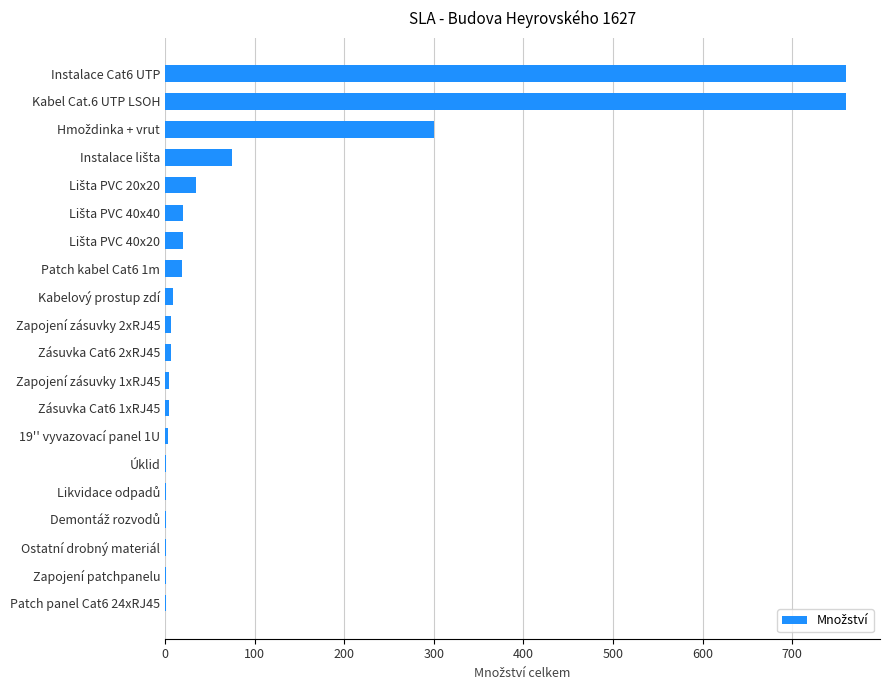

Is it true that the value at Patch kabel Cat6 1m is 19?

True